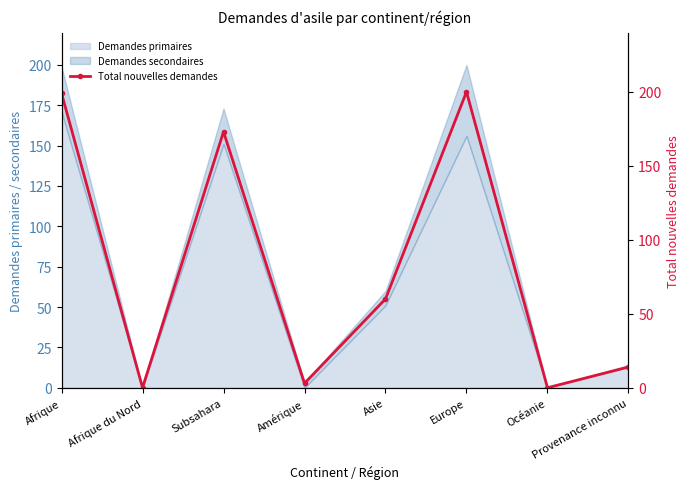

At which label does the data first exceed 60?

Afrique